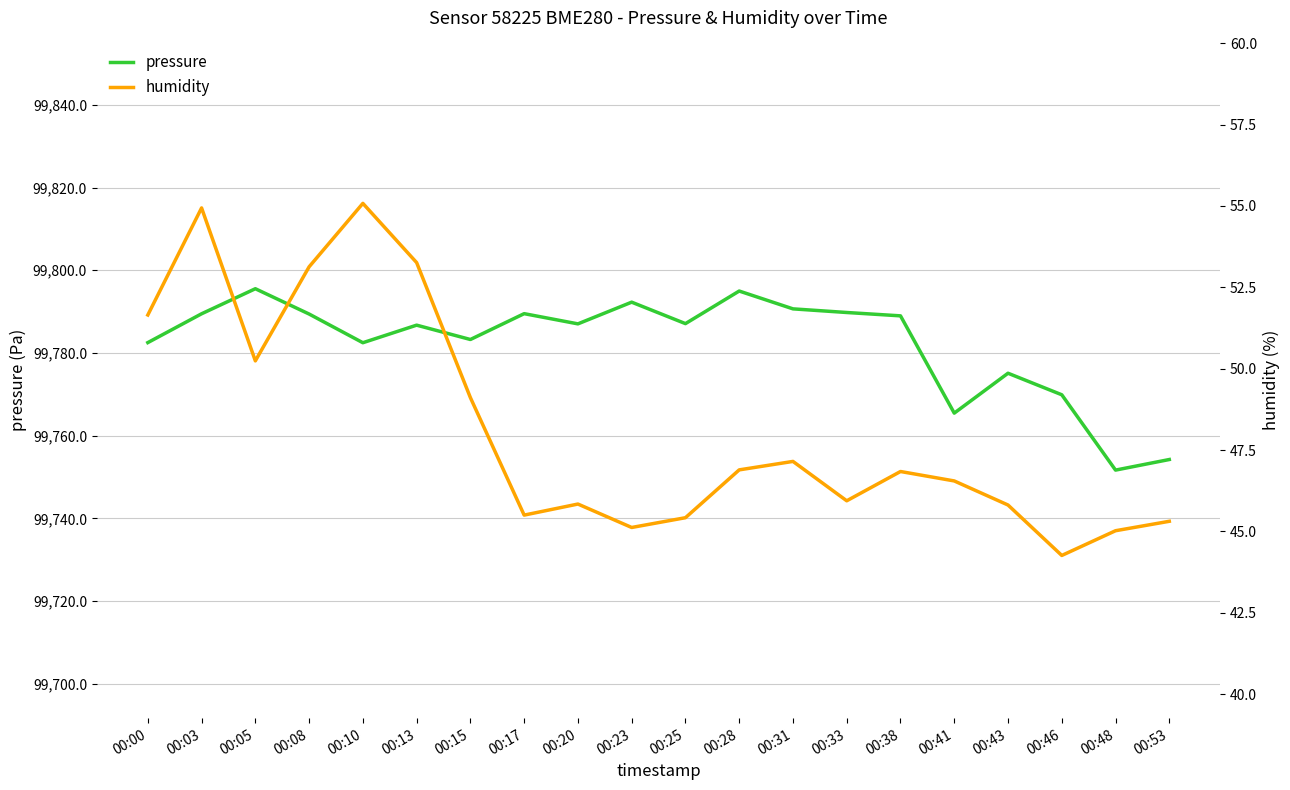

What is the spread (max minus min) of values at 00:13?

99733.5